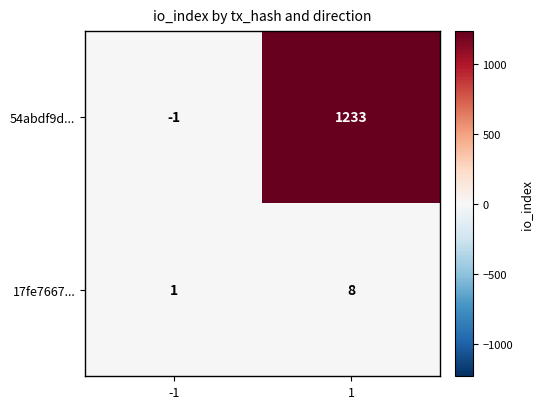

At 1, list the series in order from smallest to largest.

17fe7667..., 54abdf9d...